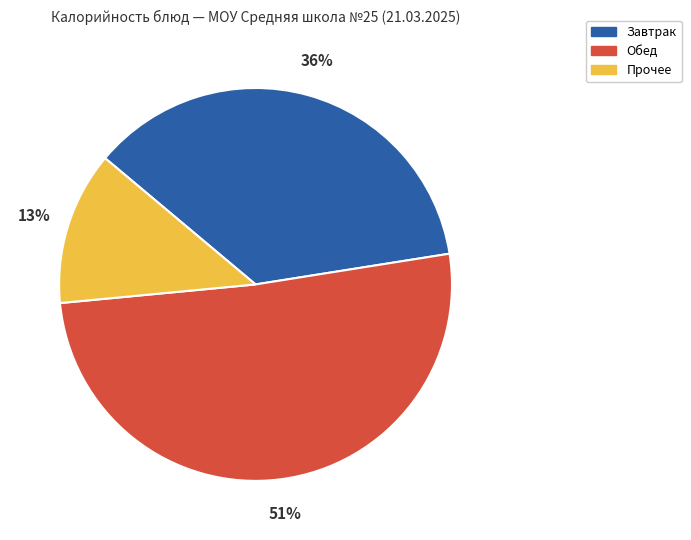

To the nearest percent, what is the difference between the largest and smallest slice percentages?

38%